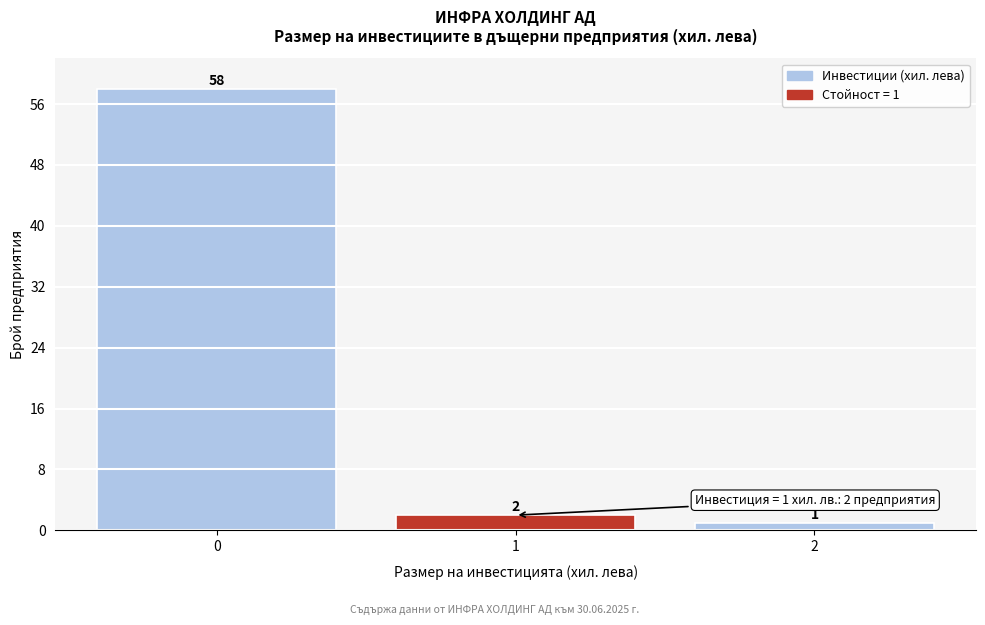

Which range on the x-axis has the tallest bar?

-0.5 to 0.5